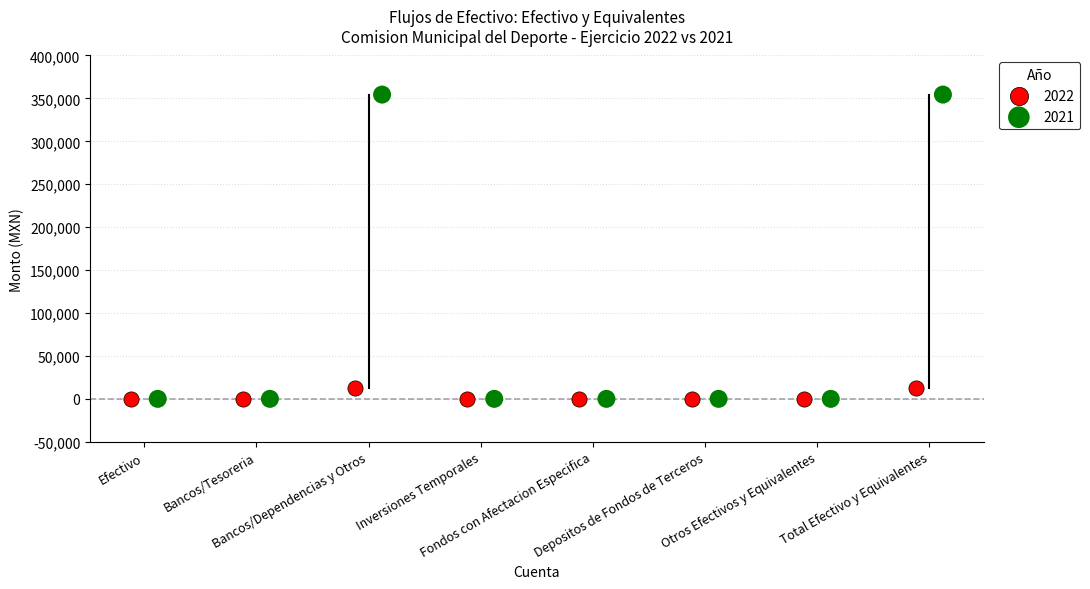

Which series reaches the maximum Y coordinate?

2021